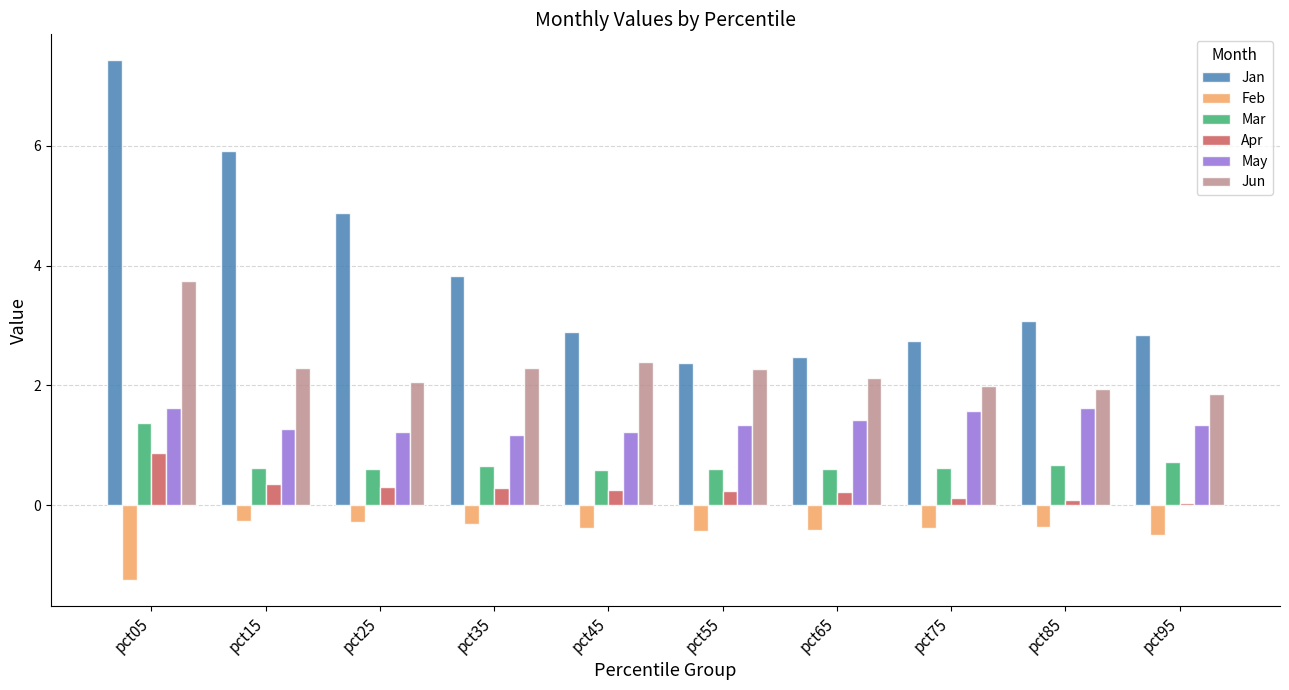

What is the sum of the Jun values at pct55 and pct35?

4.6